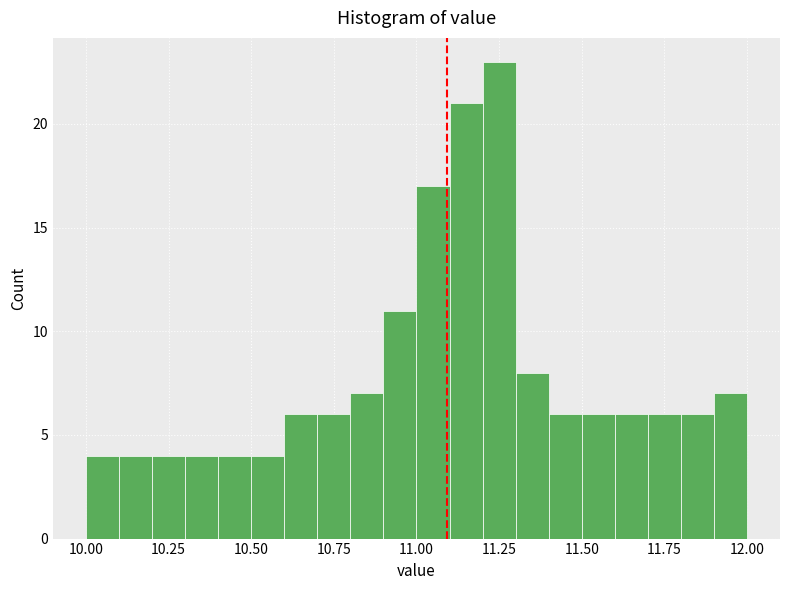

Around what value on the x-axis is the tallest bar? Give the approximate position of its centre, as read against the axis.

11.25